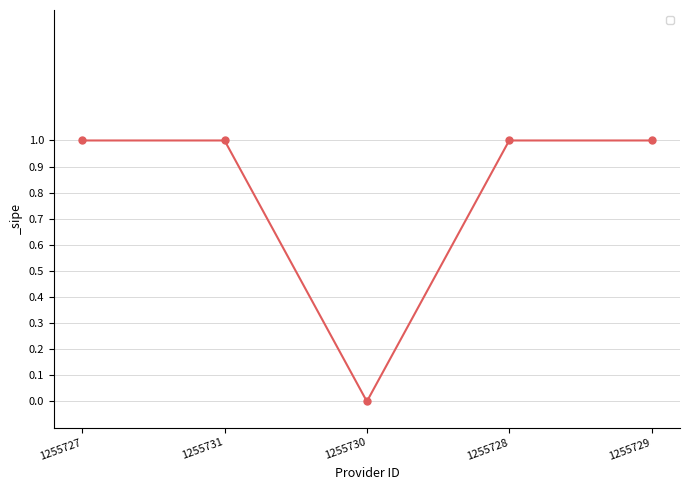

How many lines are shown in the chart?

1